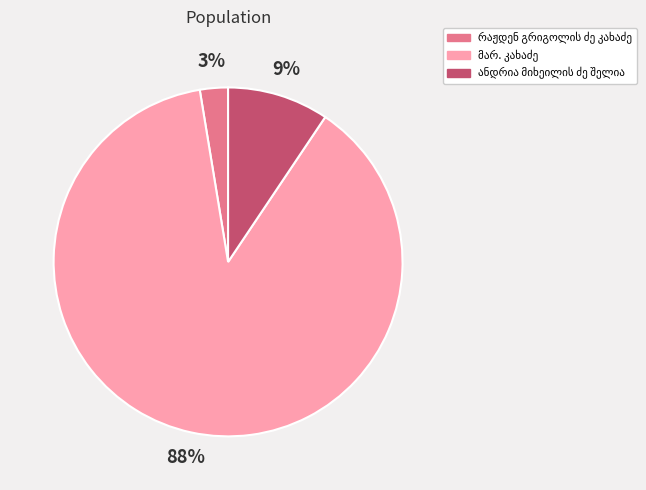

To the nearest percent, what is the average slice percentage?

33%